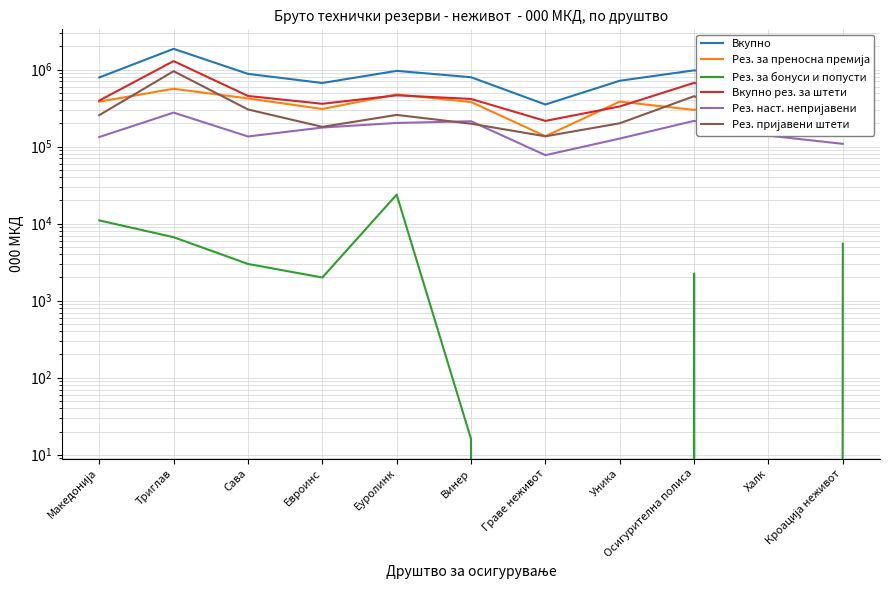

Reading right to left, transcribe all the data shown in this chart.

Вкупно: 492455	696372	975982	714897	351536	794277	961103	668507	878280	1855494	788805
Рез. за преносна премија: 217900	355121	299183	383197	136331	379047	474839	307374	421604	562446	382589
Рез. за бонуси и попусти: 5491	0	2246	0	0	16	23756	1996	2995	6661	11007
Вкупно рез. за штети: 269064	341251	671483	331700	215205	415214	462508	359137	453681	1286387	395209
Рез. наст. непријавени: 108427	138653	215568	126929	77327	213108	202550	176622	135119	275980	132905
Рез. пријавени штети: 155347	193152	450416	200535	135888	197995	257559	180196	303219	951566	255469